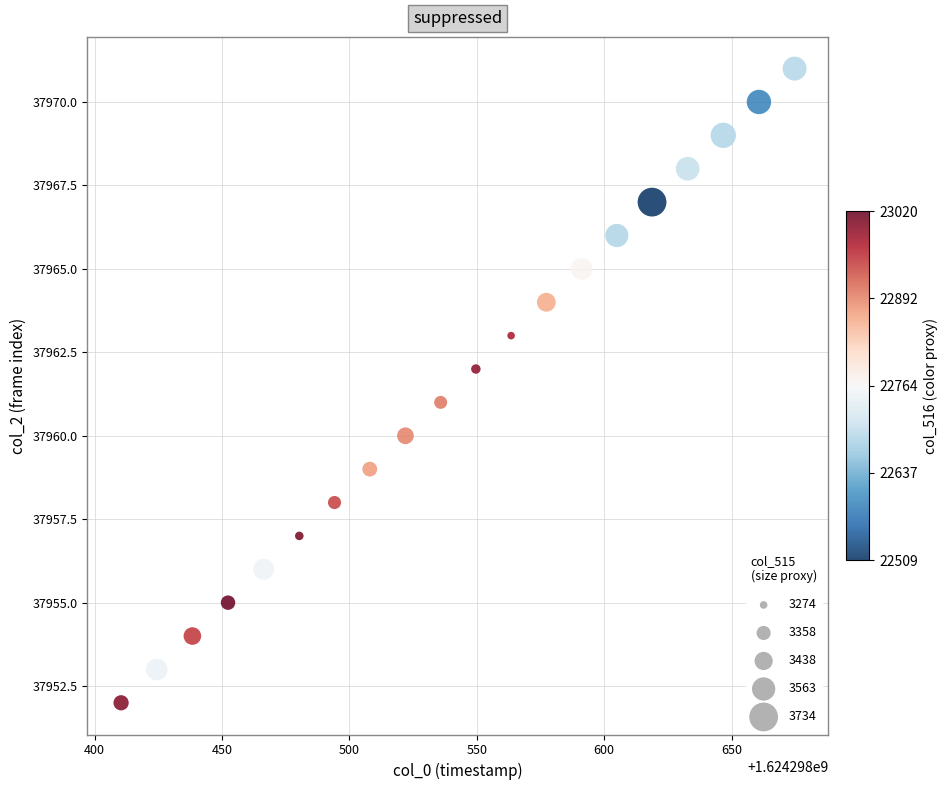

What is the range of Y values (max minus min)?

19